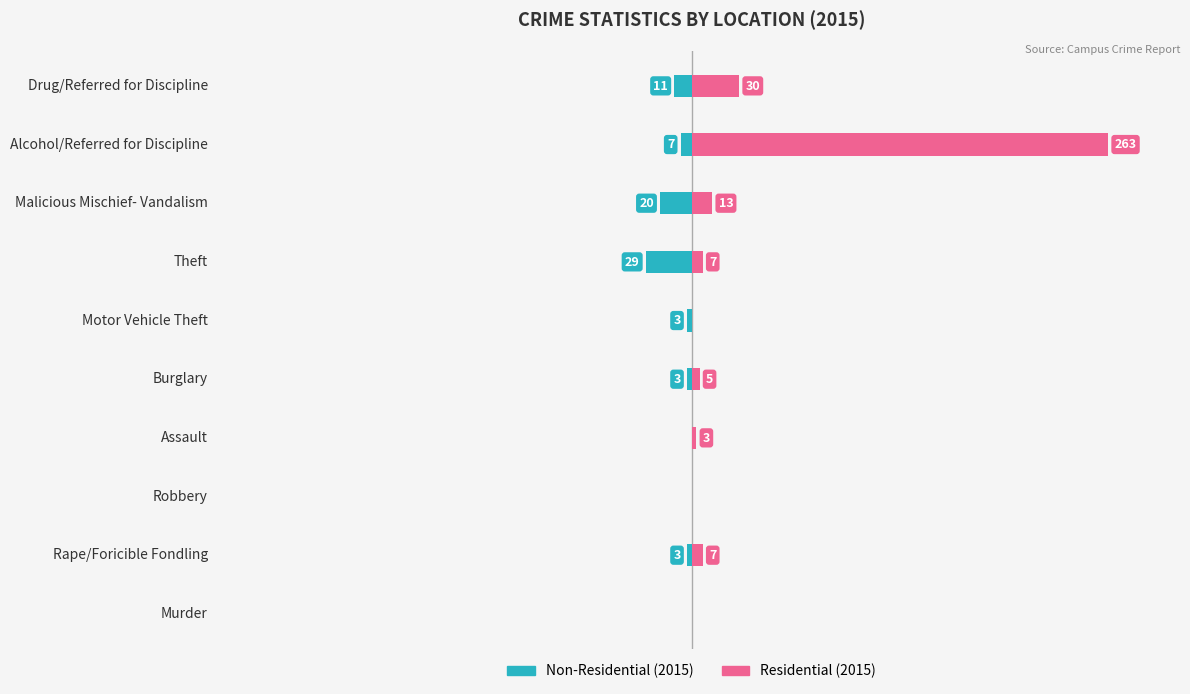

Does the chart contain stacked bars?

No